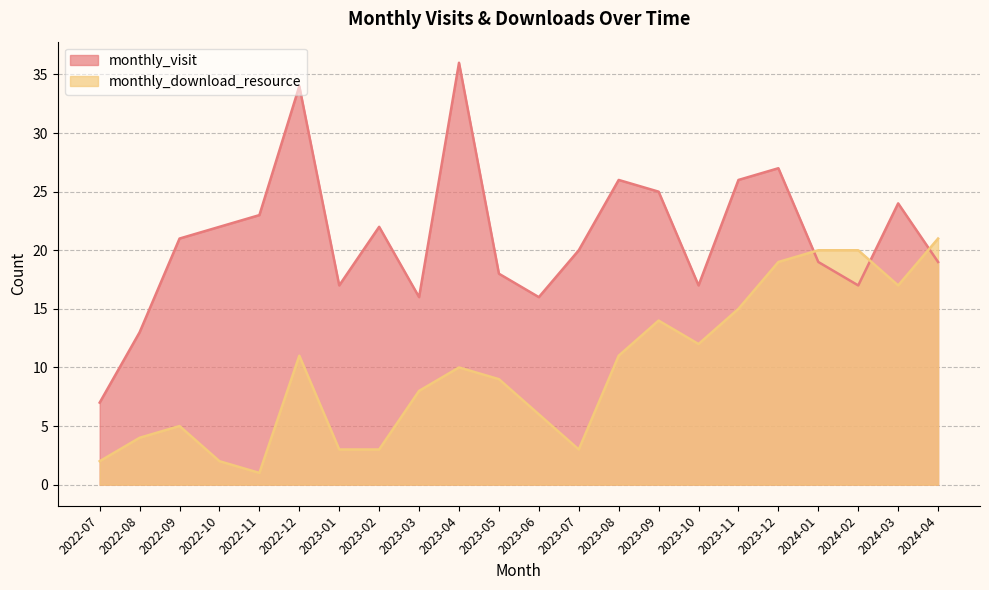

Between 2023-12 and 2024-02, which series saw the biggest shift?

monthly_visit